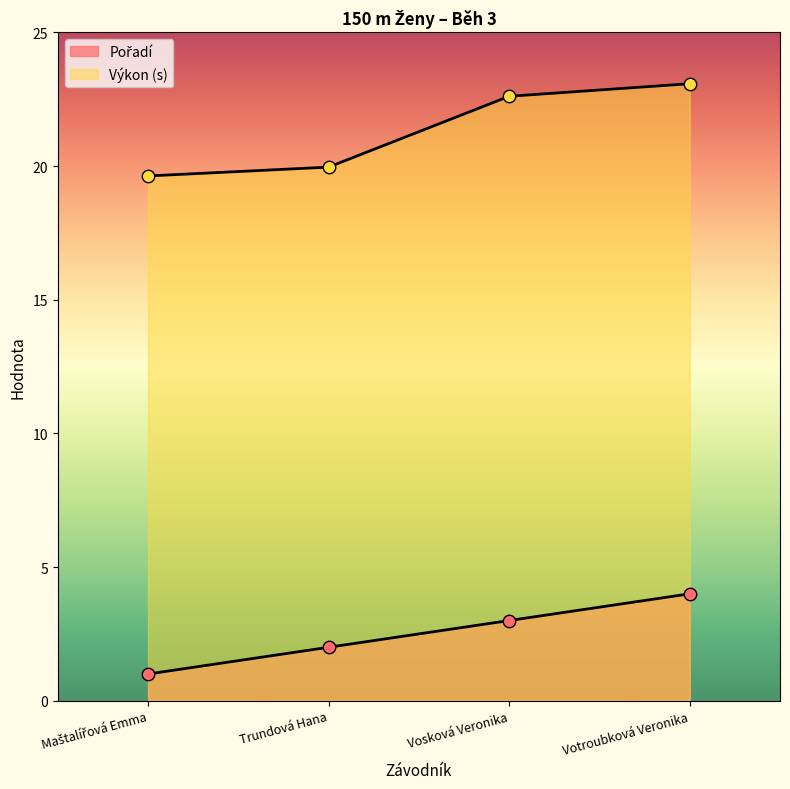

Which series has the largest Y range (max minus min)?

Výkon